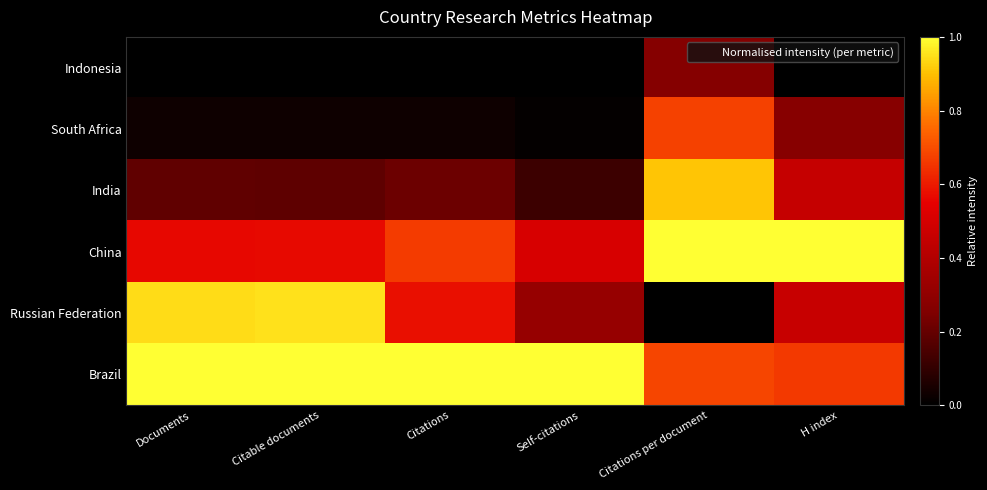

List the series in order of their peak value, lowest first.

Indonesia, South Africa, India, Russian Federation, China, Brazil